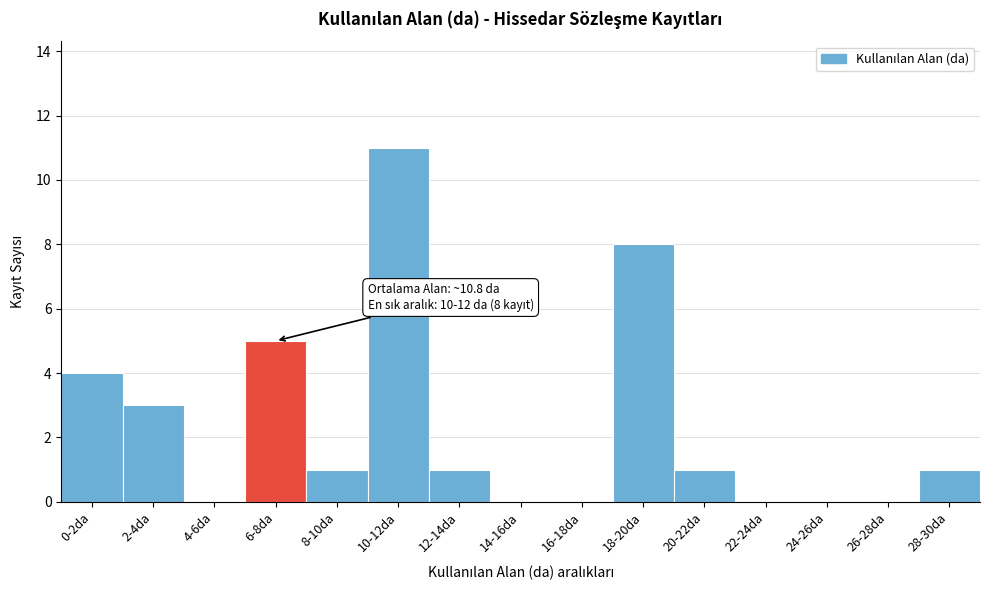

Reading left to right, what are all the values shown in this chart?

0-2da=4	2-4da=3	4-6da=0	6-8da=5	8-10da=1	10-12da=11	12-14da=1	14-16da=0	16-18da=0	18-20da=8	20-22da=1	22-24da=0	24-26da=0	26-28da=0	28-30da=1